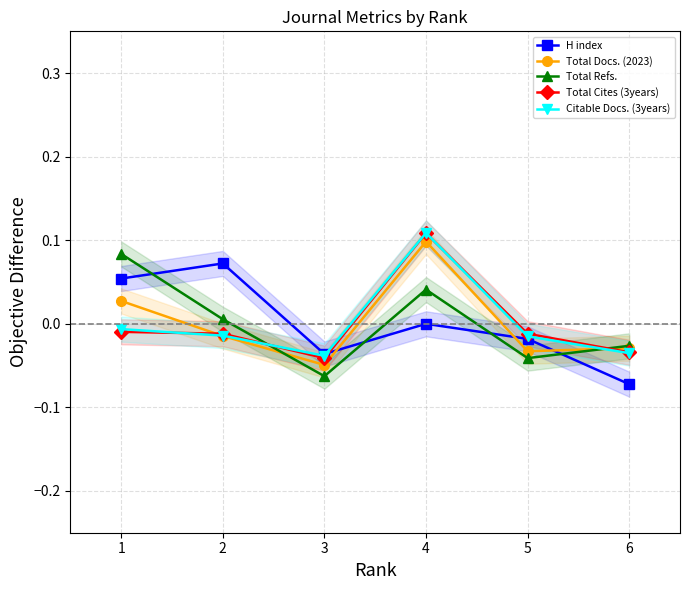

List the labels in order of Total Docs. (2023) value, largest first.

4, 1, 2, 6, 5, 3